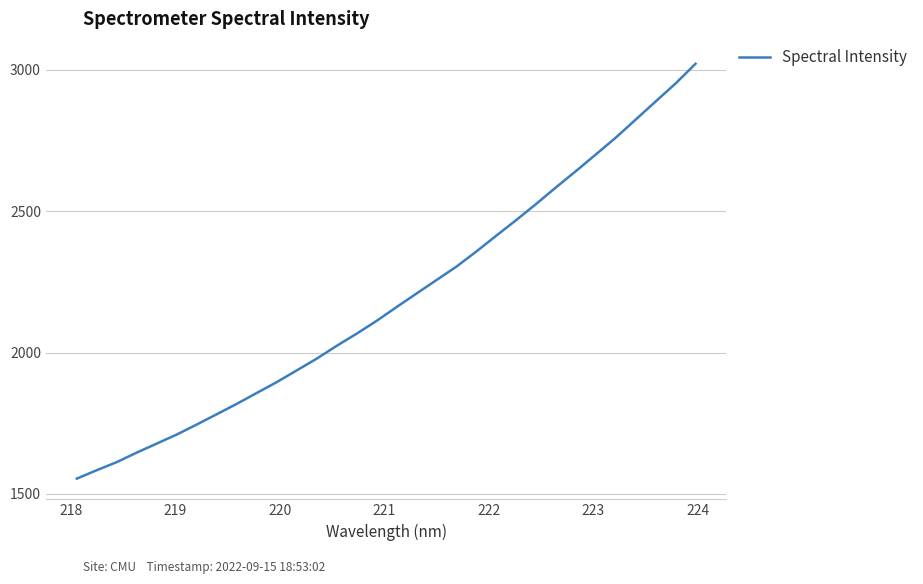

Count the number of values greater than 2160.

16